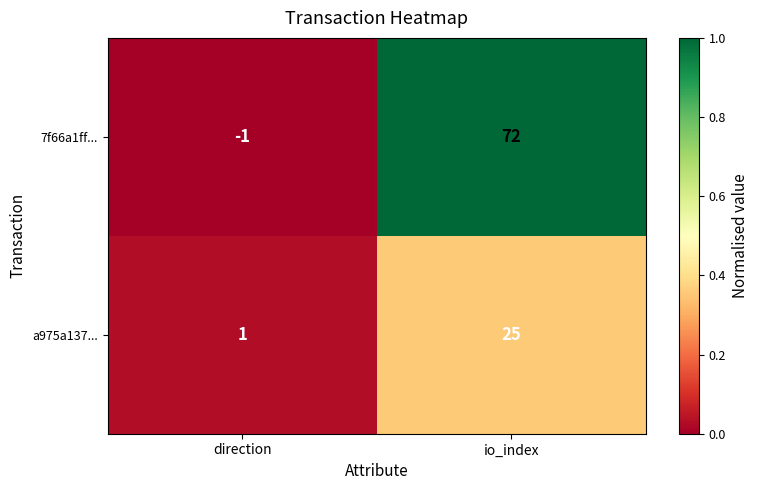

Which series has the largest range (max minus min)?

7f66a1ff...